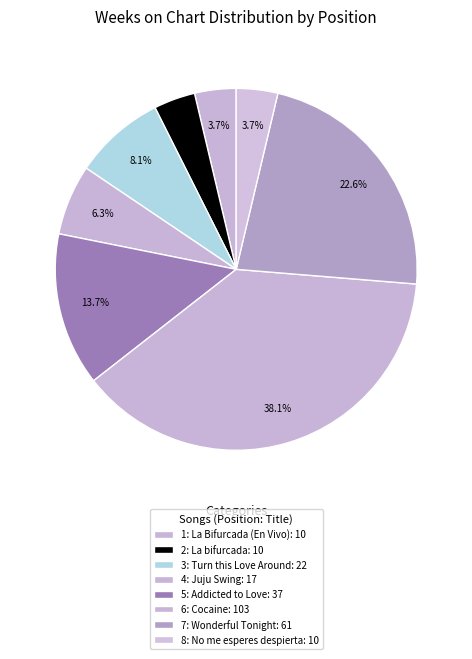

To the nearest percent, what is the difference between the largest and smallest slice percentages?

34%